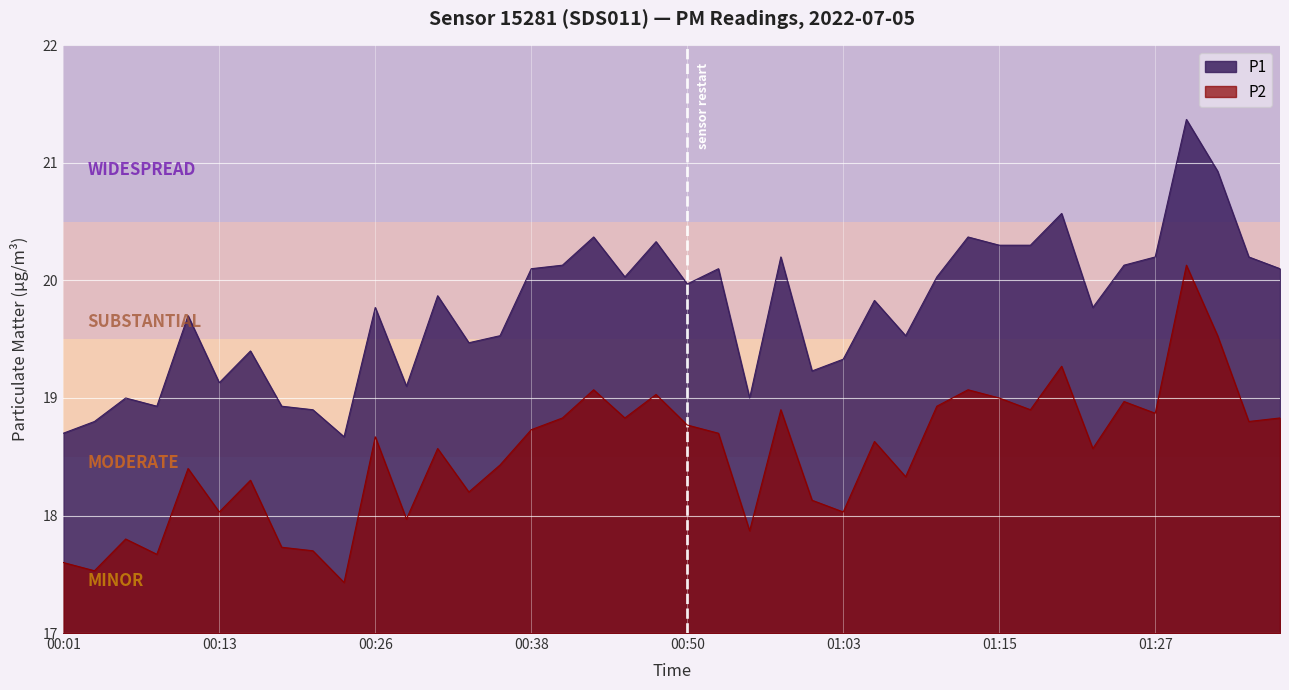

What are all the series names shown in the legend?

P1, P2